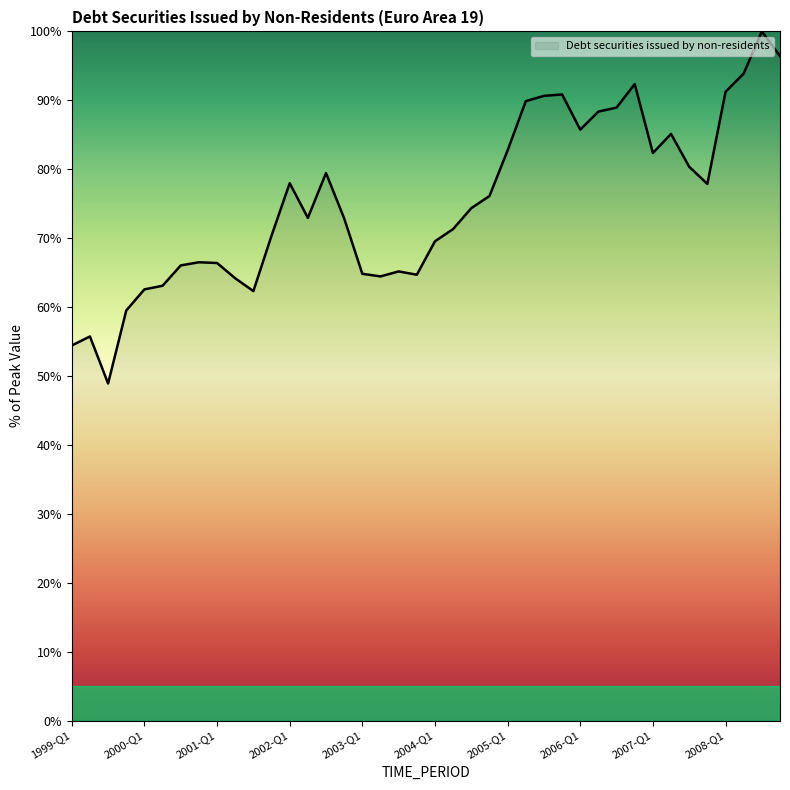

What is the smallest value displayed?

48.9